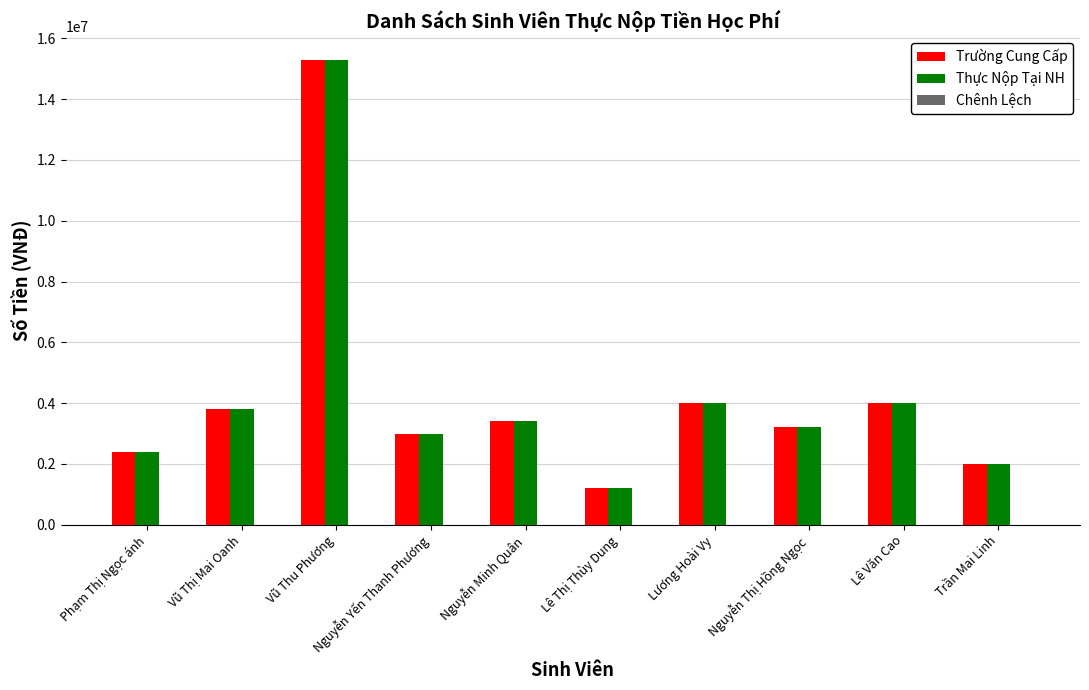

What is the value of the Thực Nộp Tại NH bar at the 5th from the left?

3400000